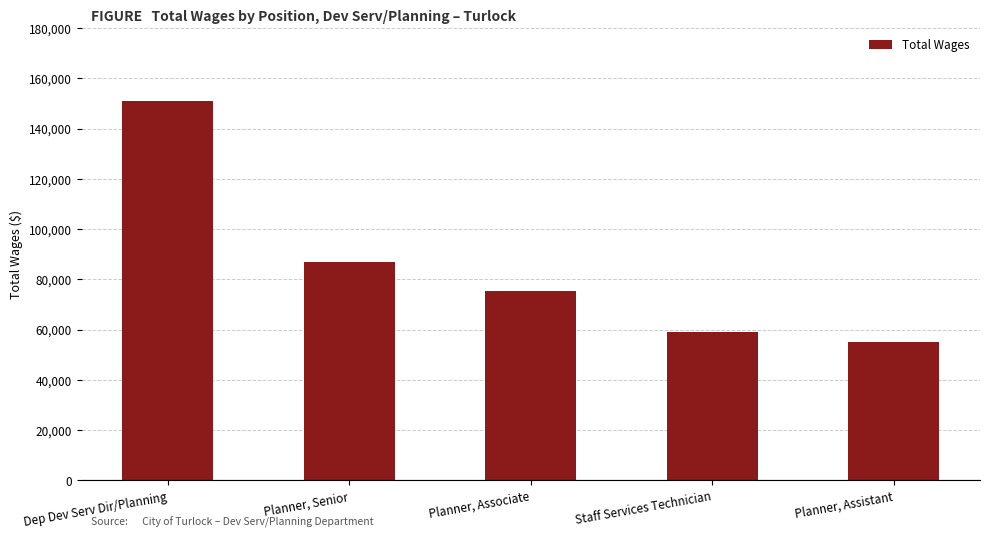

What position from the right is Dep Dev Serv Dir/Planning?

5